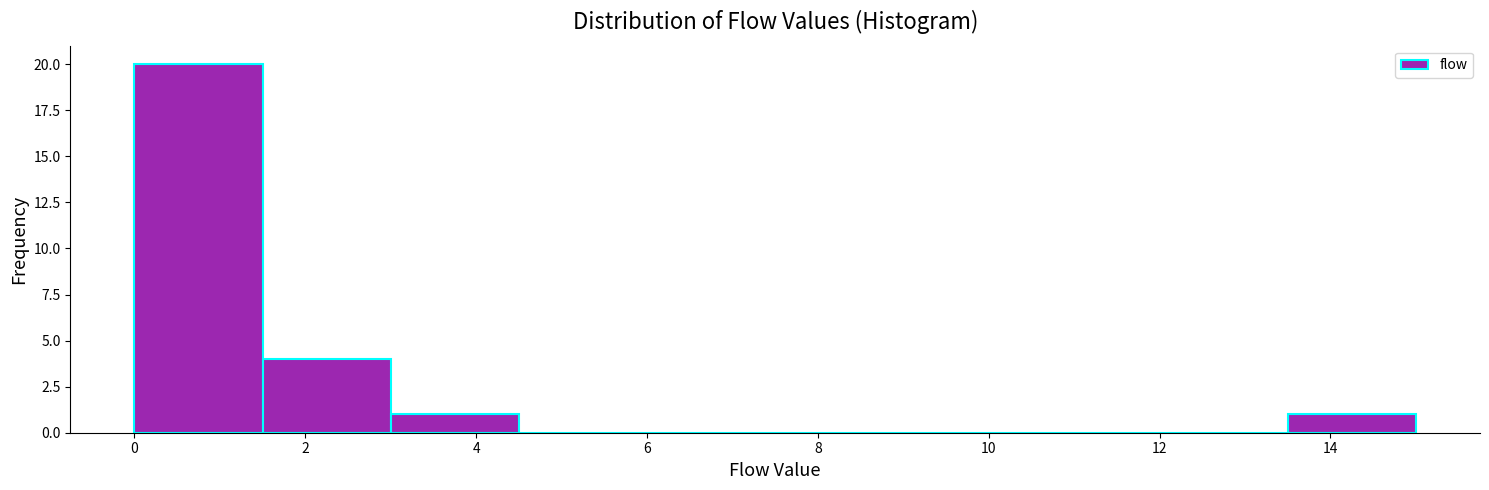

Reading left to right, list every bar in this chart as the range it spans on the x-axis followed by its height. Neither the bar edges nor the heights are printed on the chart, so give them approximately, as read against the axes.

0.0 to 1.5: 20
1.5 to 3.0: 4
3.0 to 4.5: 1
4.5 to 6.0: 0
6.0 to 7.5: 0
7.5 to 9.0: 0
9.0 to 10.5: 0
10.5 to 12.0: 0
12.0 to 13.5: 0
13.5 to 15.0: 1